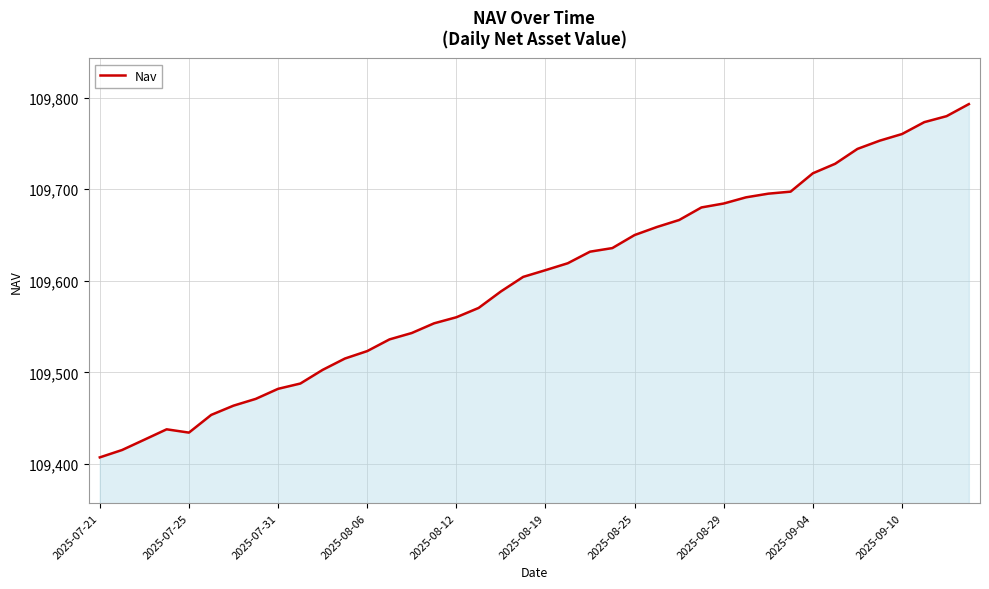

What is the maximum value shown in the chart?

109792.9